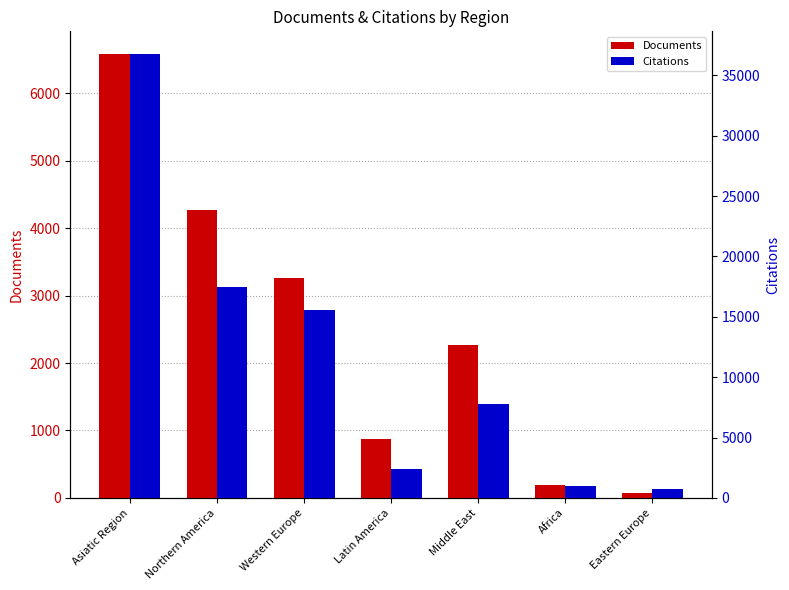

What is the label of the 2nd bar from the right?

Africa